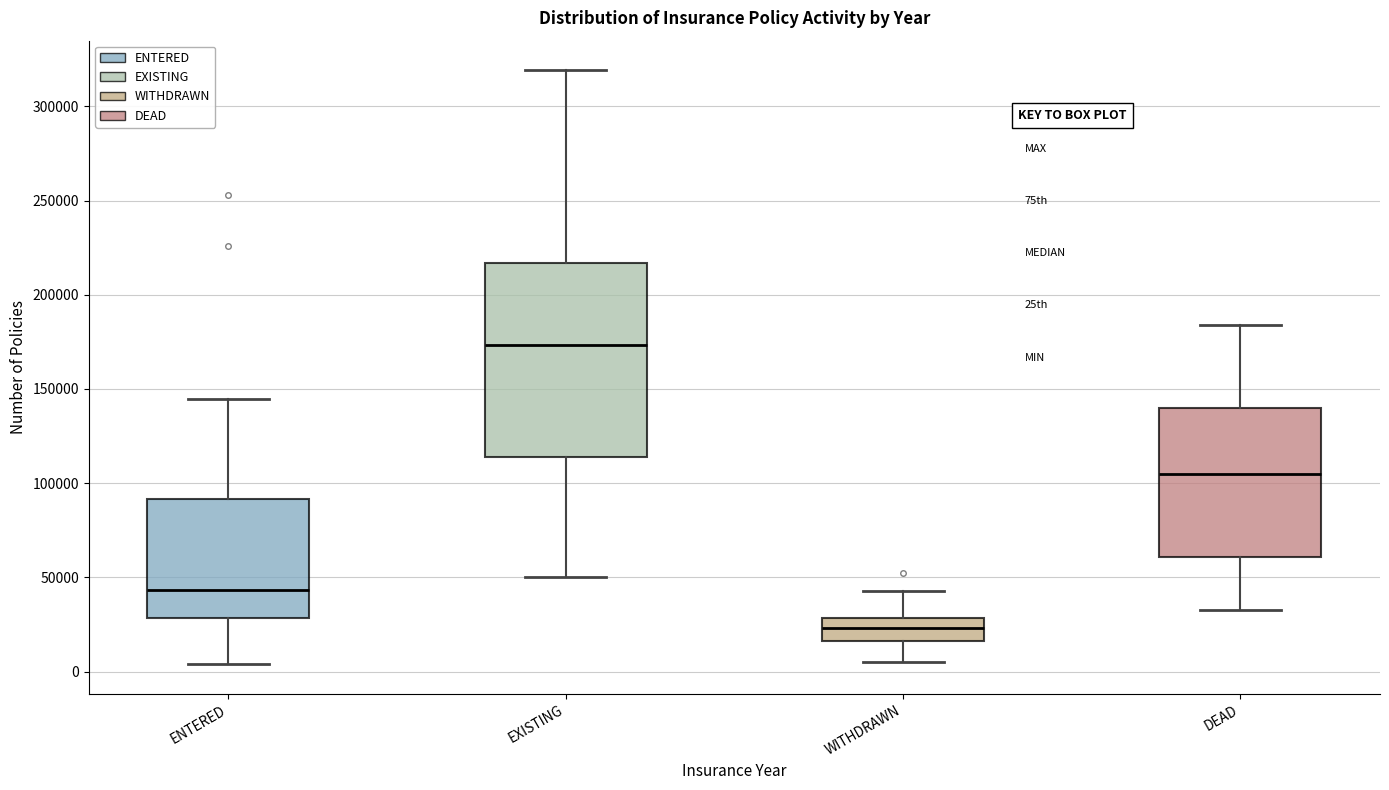

Where does the upper whisker of the box for WITHDRAWN end on the y-axis? The values are not printed on the chart, so give them approximately, as read against the axis.

45000